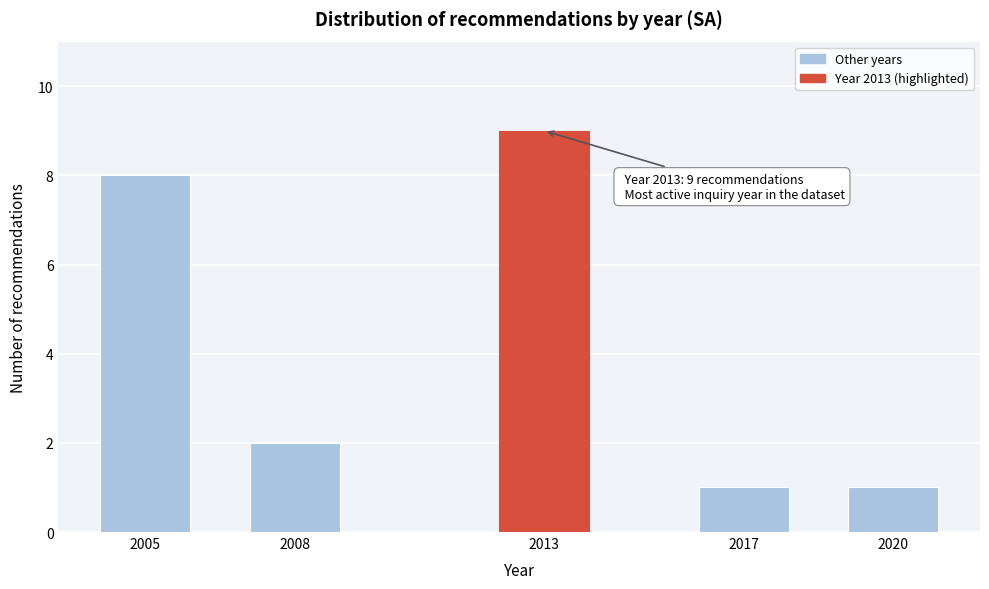

Reading right to left, transcribe all the data shown in this chart.

2020=1	2017=1	2013=9	2008=2	2005=8